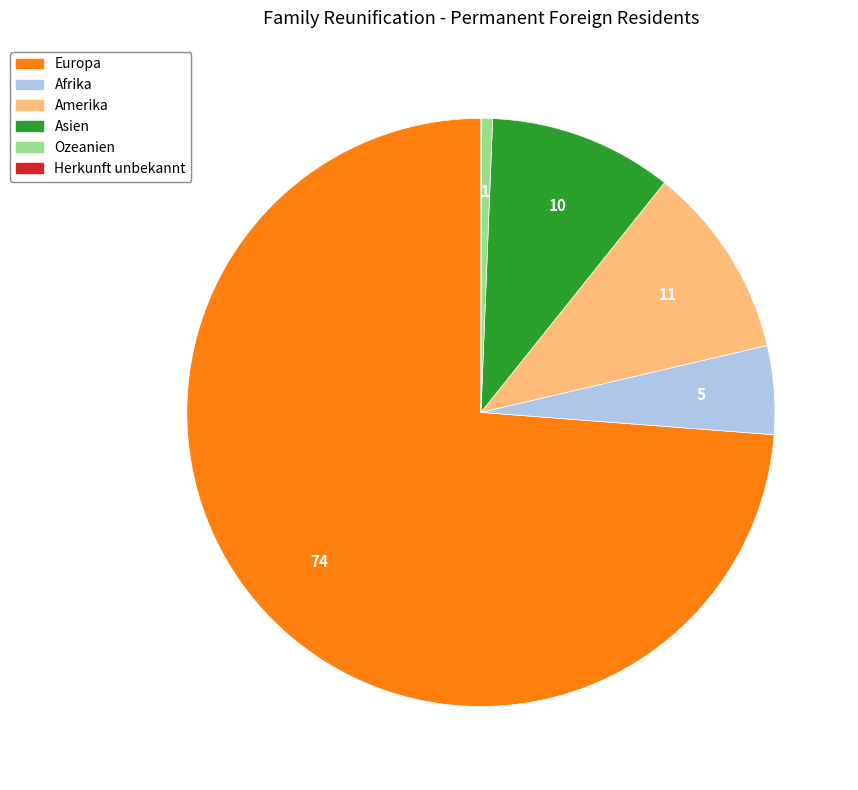

Which category accounts for the majority?

Europa